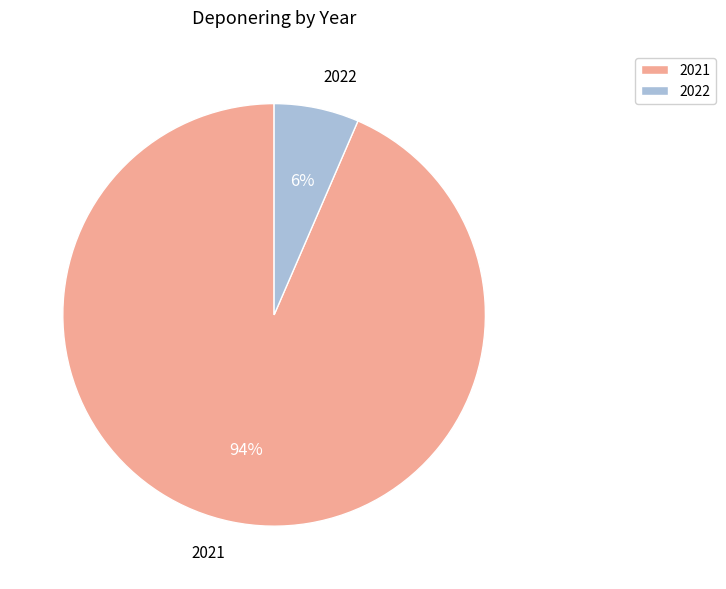

Does 2022 represent more than half of the total?

No